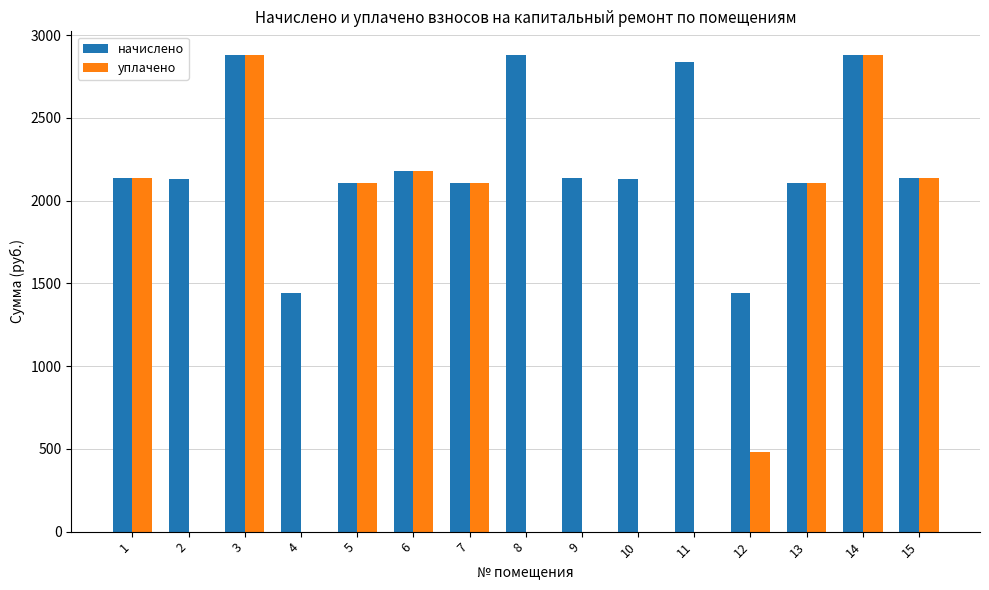

What is the total value across all series at 13?

4208.4